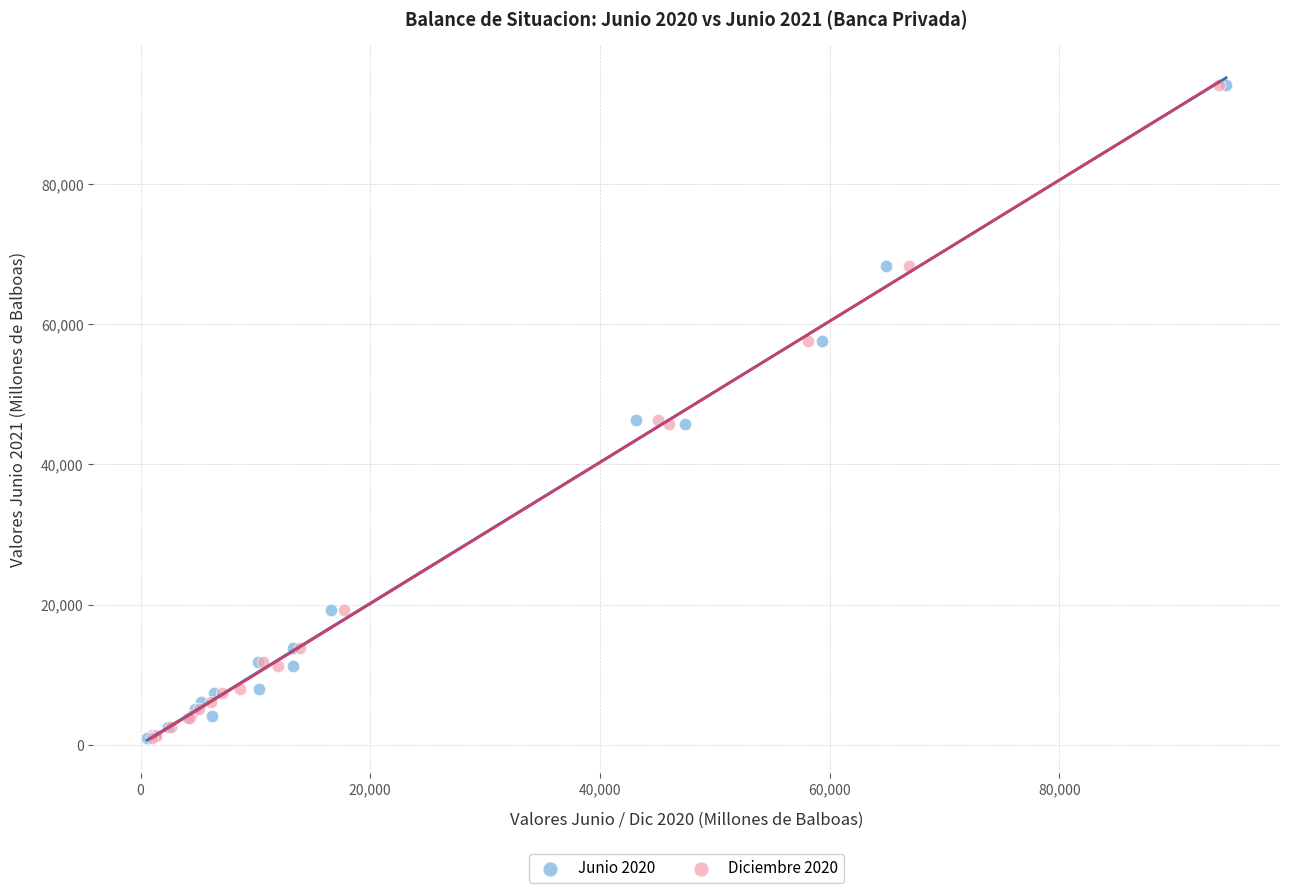

What are all the series names shown in the legend?

Junio 2020, Diciembre 2020